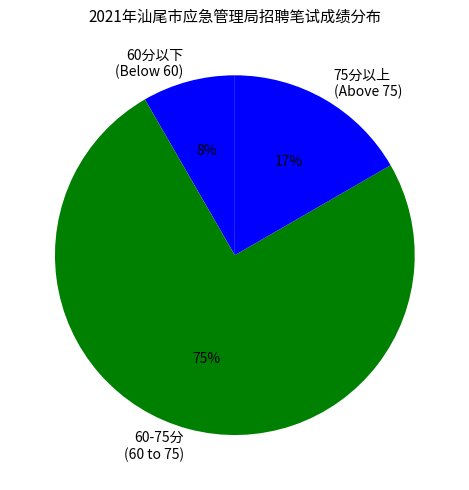

Count the number of slices in the pie.

3